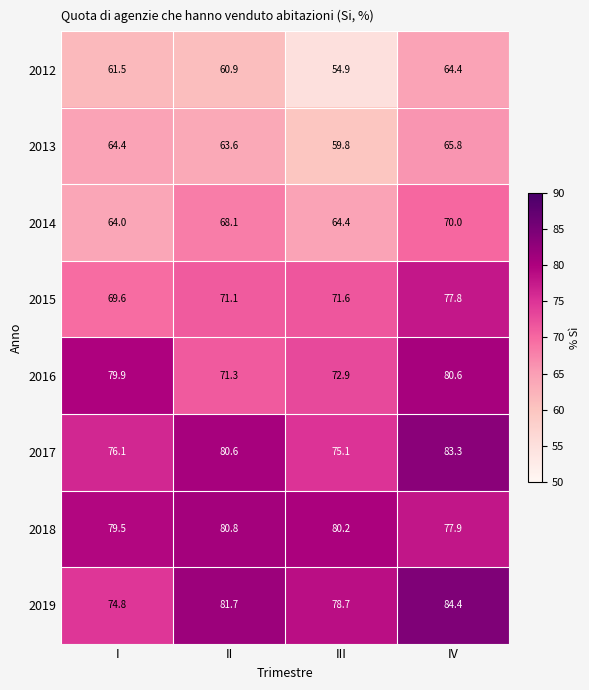

Which series has the largest range (max minus min)?

2019